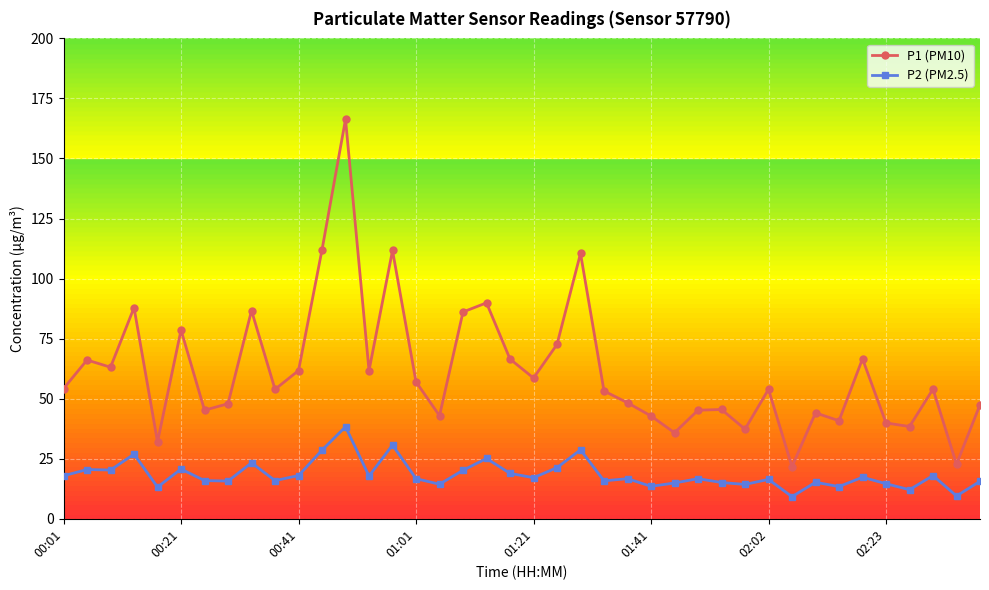

Which series has the widest spread of values?

P1 (PM10)